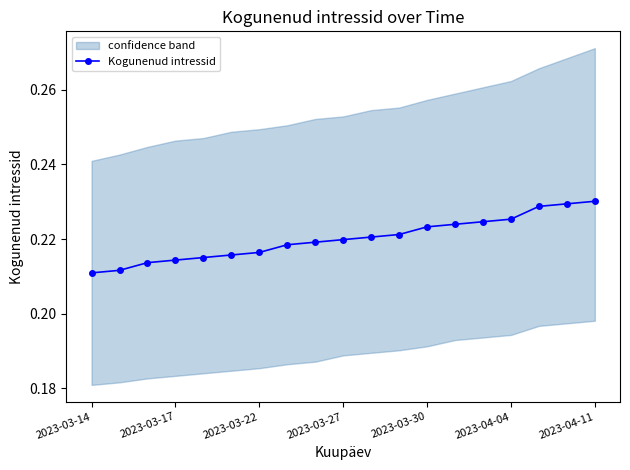

How many Kogunenud intressid values are between 0 and 1?

19